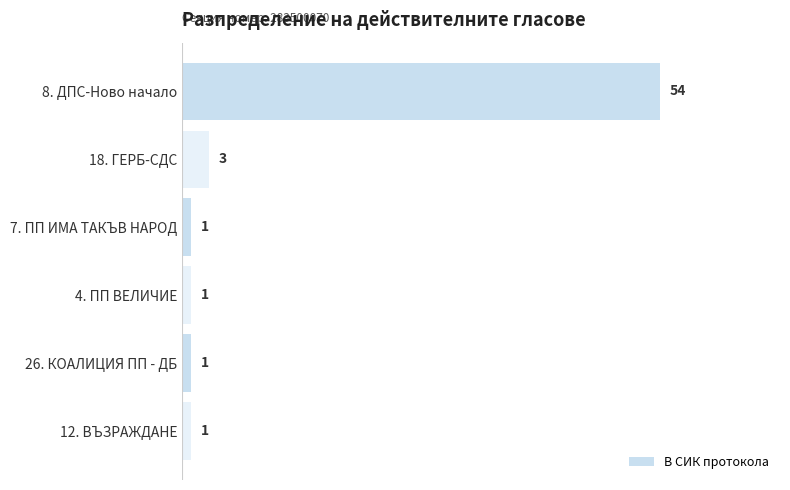

The chart shows a value of 29 at 8. ДПС-Ново начало. True or false?

False